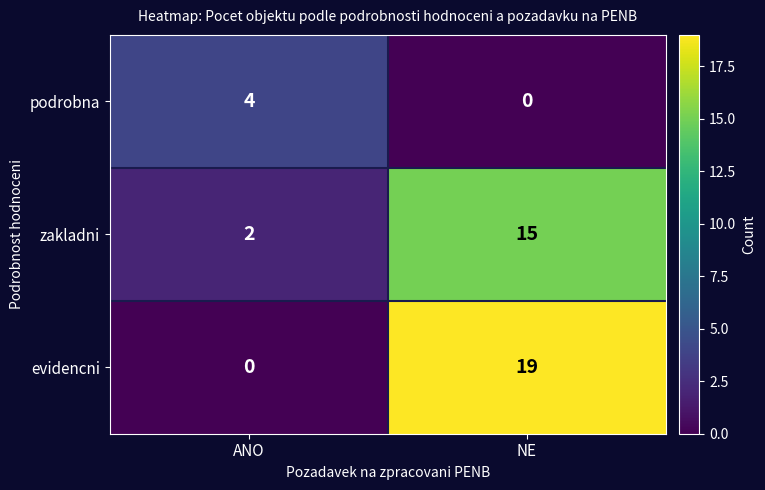

List the series in order of their peak value, highest first.

evidencni, zakladni, podrobna